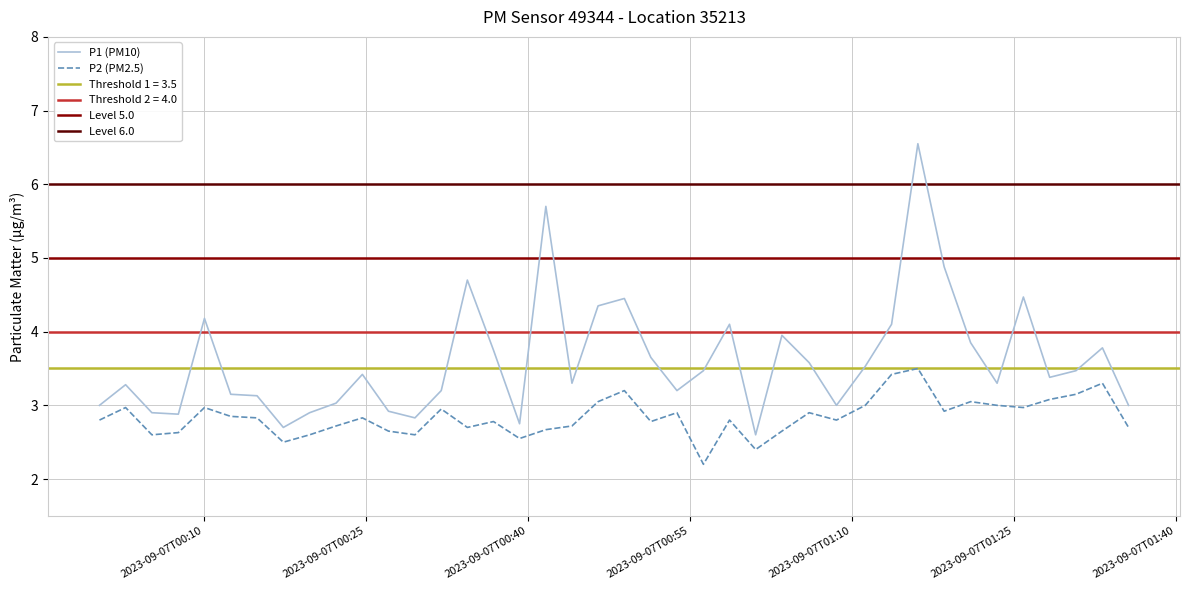

Rank the series by their average value, from highest to lowest.

P1, P2